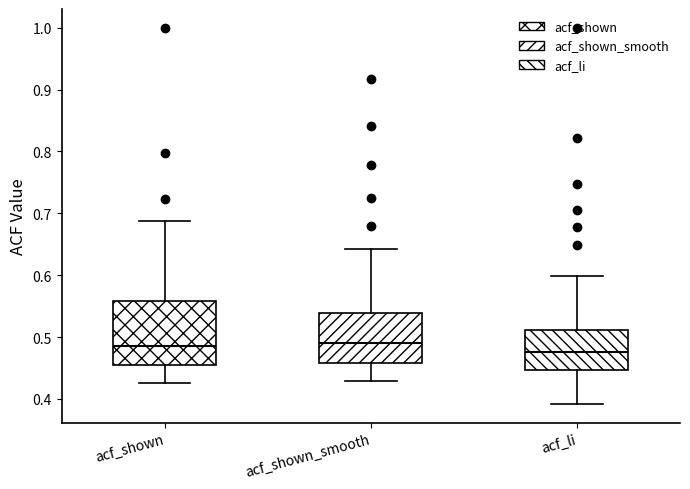

Reading left to right, transcribe this box plot: for each box, give where its median line is, the range the box spans, and where its two whiskers end, as read against the y-axis. The values are not printed on the chart, so give them approximately, as read against the axis.

acf_shown: median 0.49, box 0.46 to 0.56, whiskers 0.43 to 0.69
acf_shown_smooth: median 0.49, box 0.46 to 0.54, whiskers 0.43 to 0.64
acf_li: median 0.48, box 0.45 to 0.51, whiskers 0.39 to 0.60